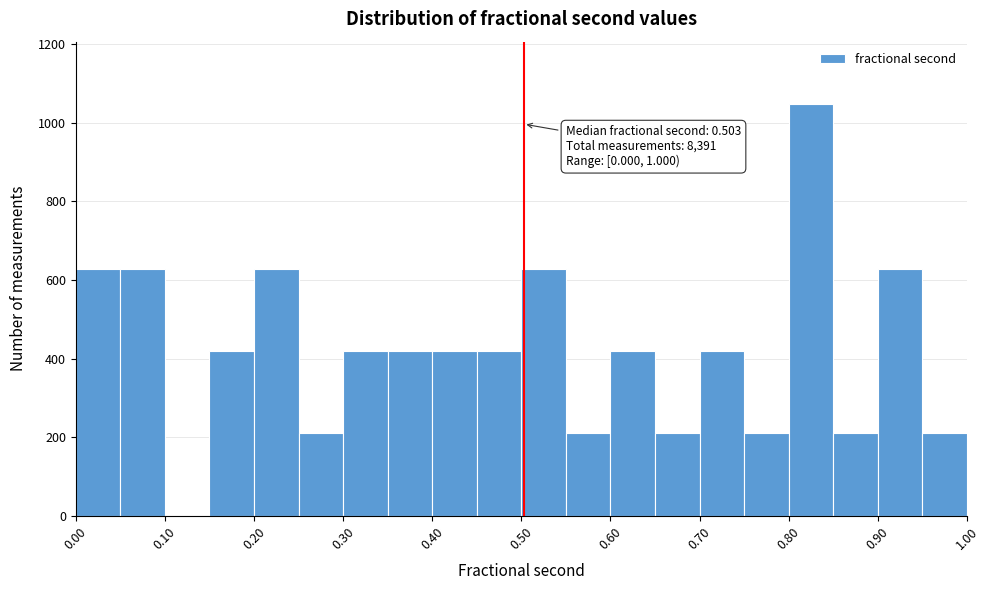

Over which range of the x-axis is the bar tallest?

0.80 to 0.85